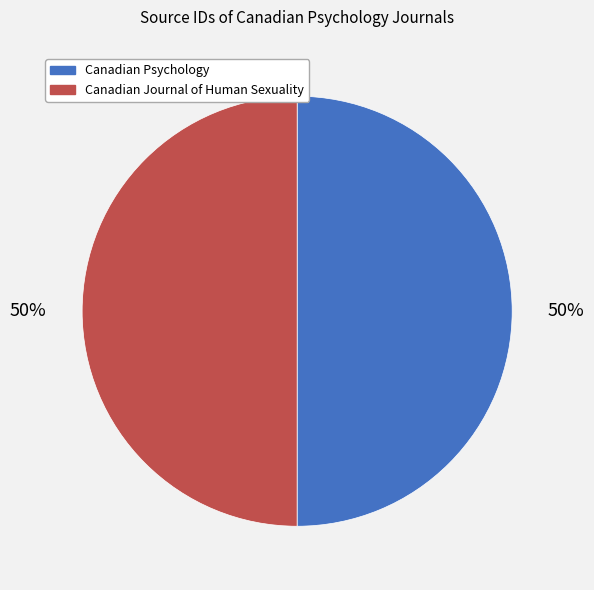

True or false: Canadian Psychology accounts for 41% of the total.

False